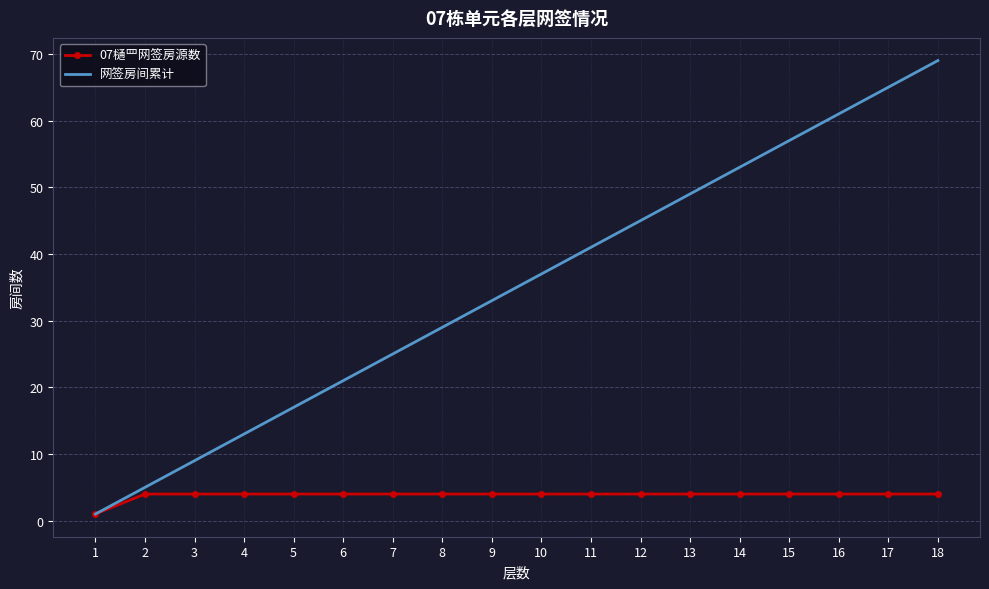

What is the maximum value for 网签房间累计?

69